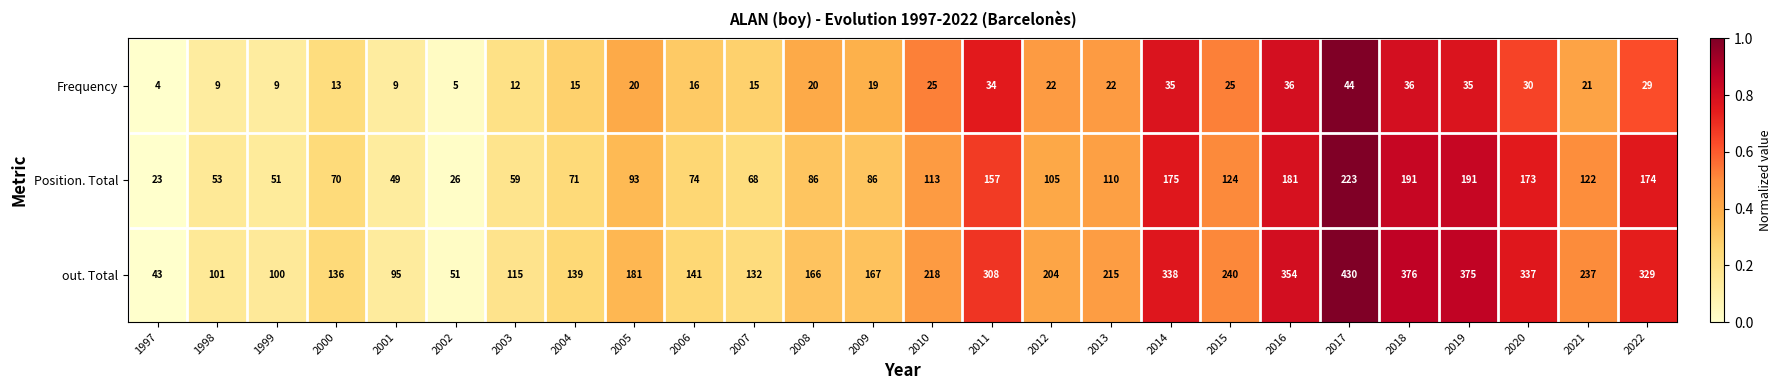

What is the difference between the second highest and minimum values in the Frequency series?

32